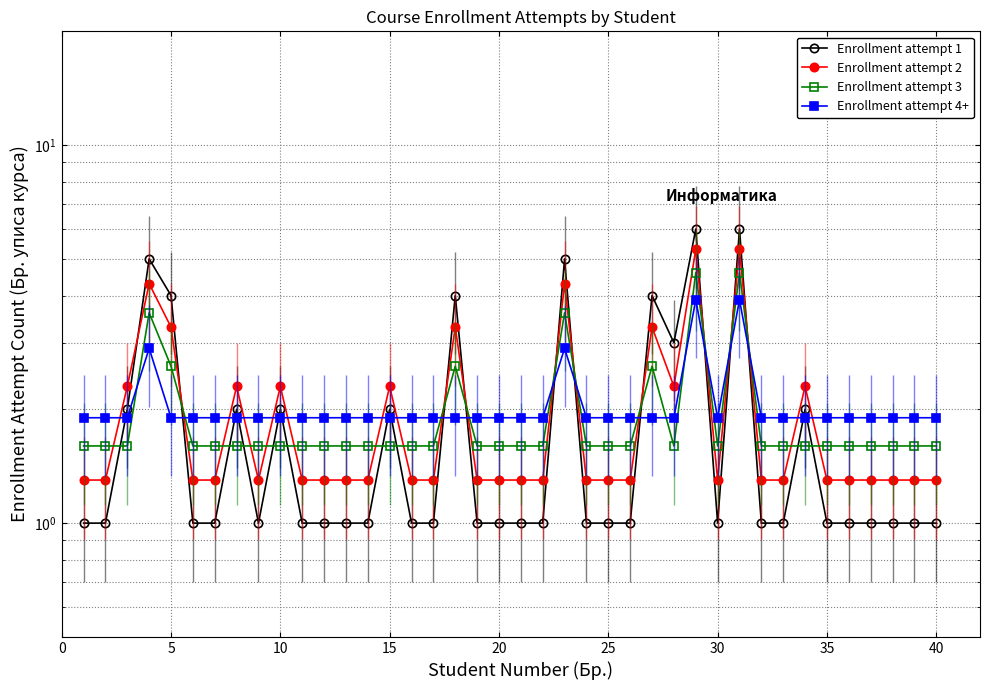

What is the difference between the maximum and minimum values in the Enrollment attempt 1 series?

5.0